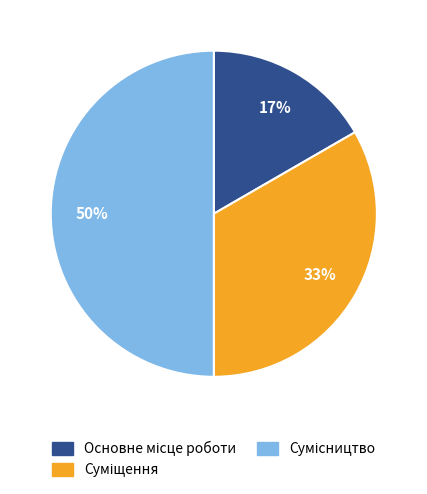

Count the number of slices in the pie.

3